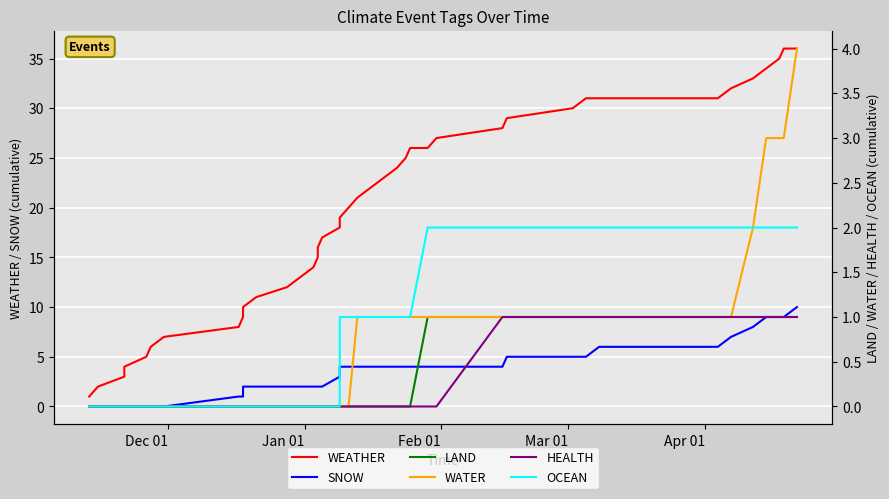

Does the chart display data point markers on the line(s)?

No